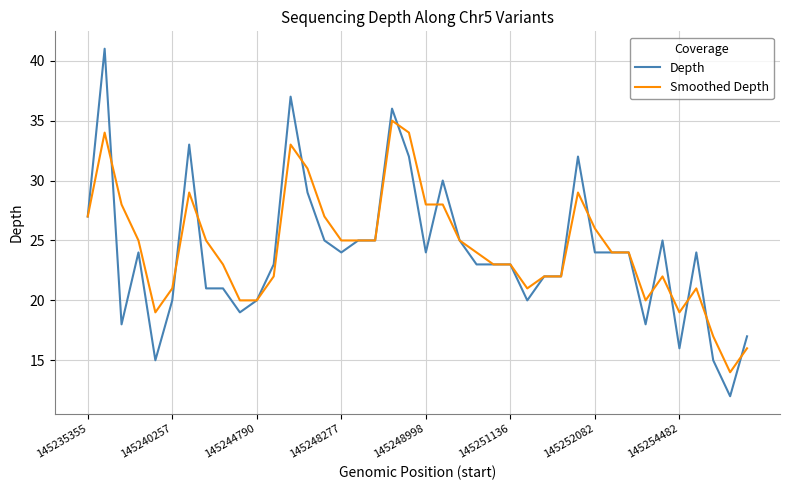

What is the minimum value shown in the chart?

12